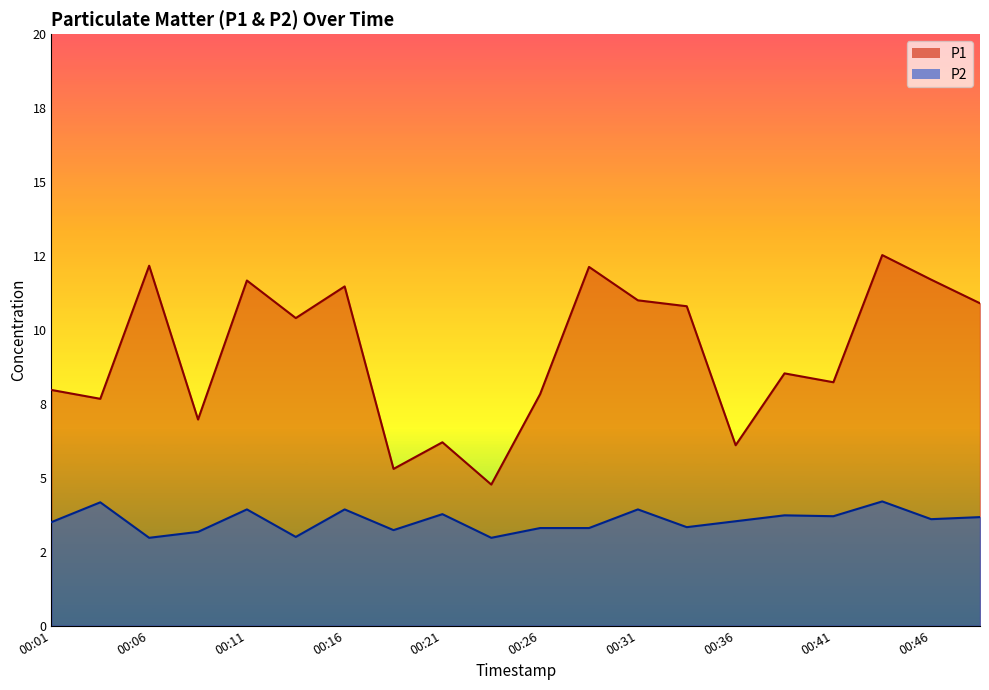

True or false: P2 and P1 cross at least once.

False